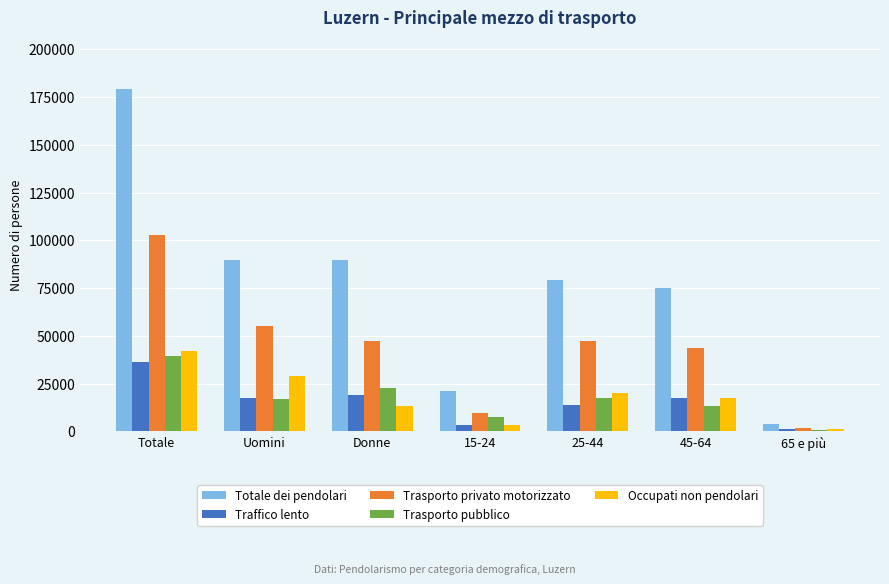

How many series are shown in this chart?

5